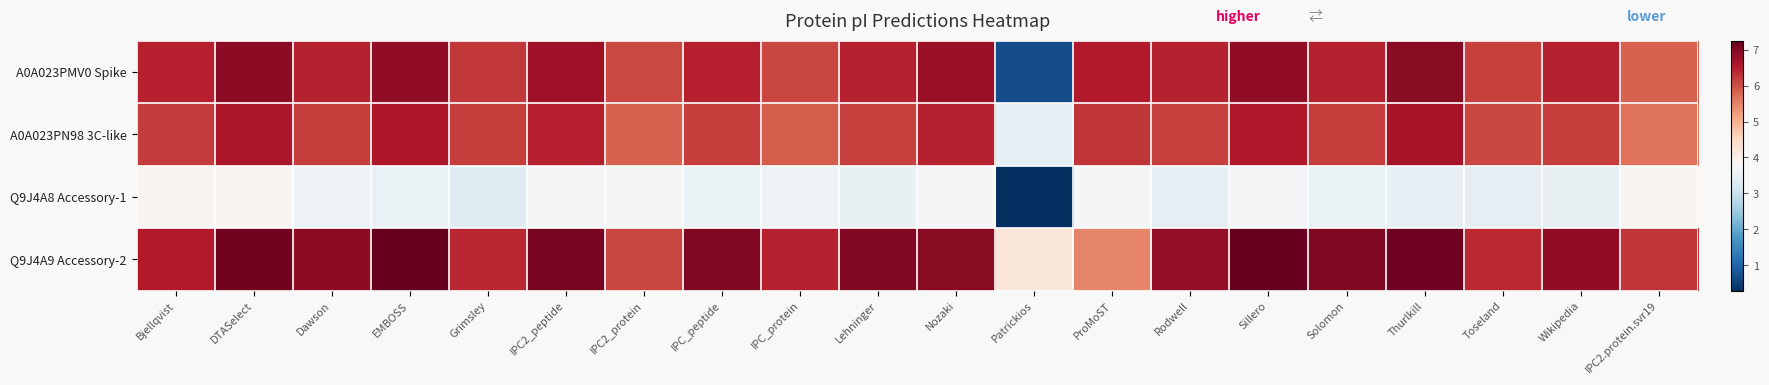

Which category has the highest value across all series?

EMBOSS